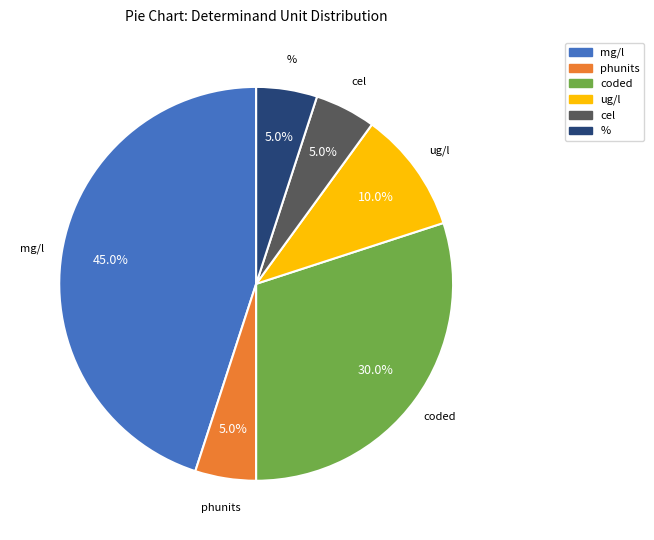

Is there a majority slice in this chart?

No